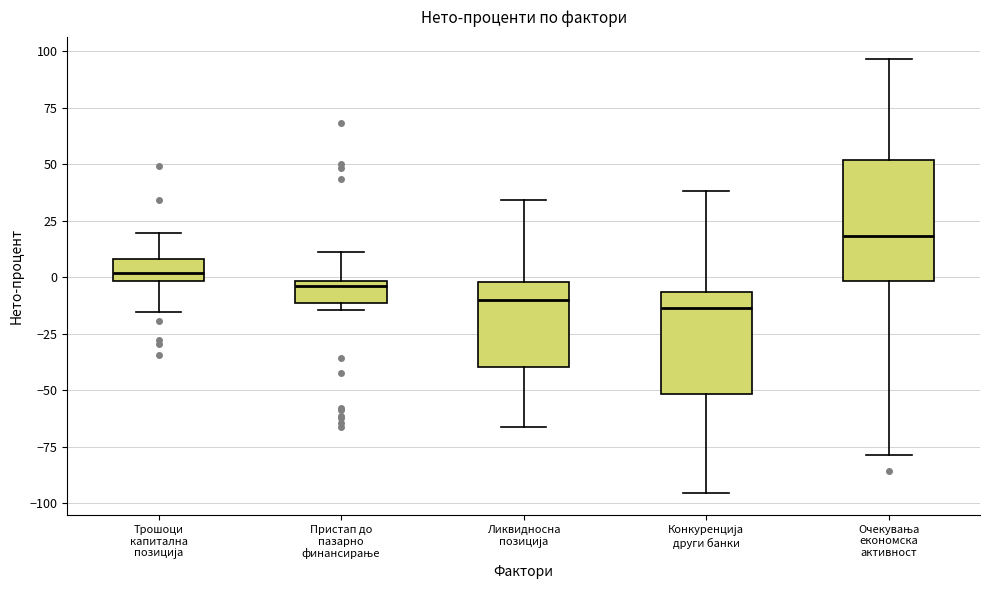

Reading left to right, transcribe this box plot: for each box, give where its median line is, the range the box spans, and where its two whiskers end, as read against the y-axis. The values are not printed on the chart, so give them approximately, as read against the axis.

Трошоци капитална позиција: median 0 (inside the box), box 0 to 10, whiskers -15 to 20
Пристап до пазарно финансирање: median -5, box -10 to 0, whiskers -15 to 10
Ликвидносна позиција: median -10, box -40 to 0, whiskers -65 to 35
Конкуренција други банки: median -15, box -50 to -5, whiskers -95 to 40
Очекувања економска активност: median 20, box 0 to 50, whiskers -80 to 95